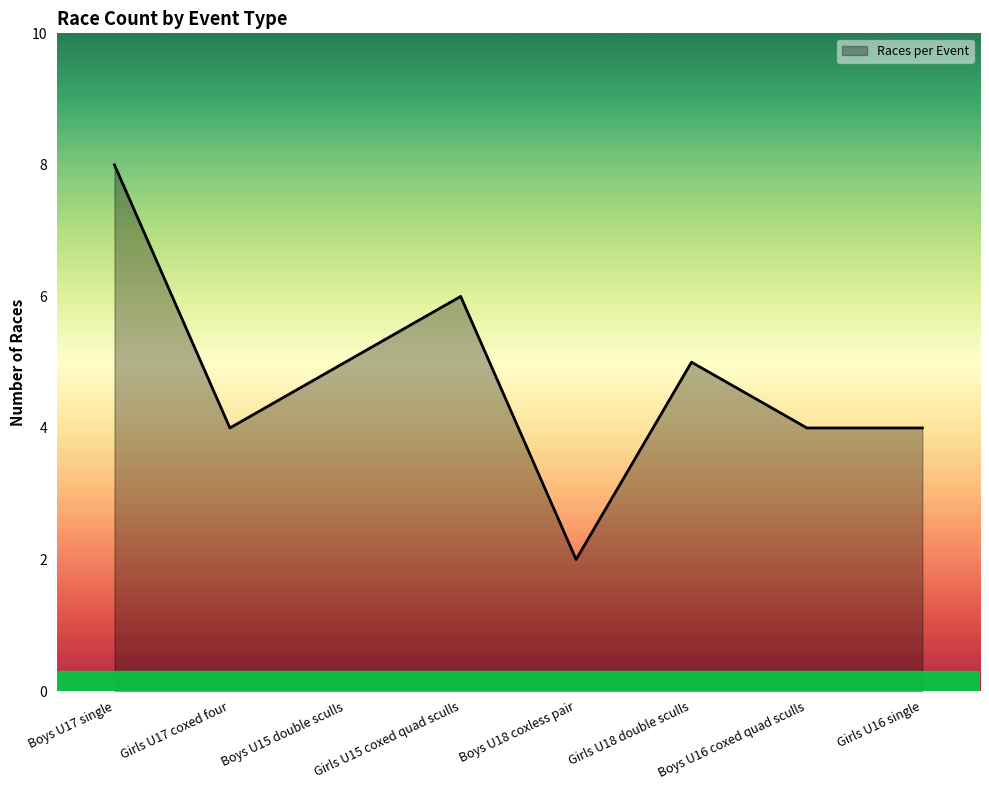

What is the change in value from Girls U17 coxed four to Boys U15 double sculls?

+1